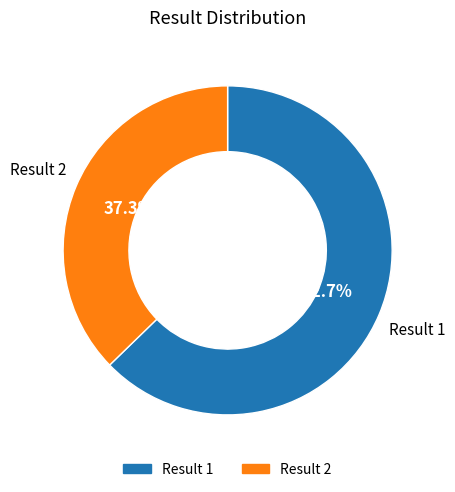

Is there any slice that represents more than half of the pie?

Yes